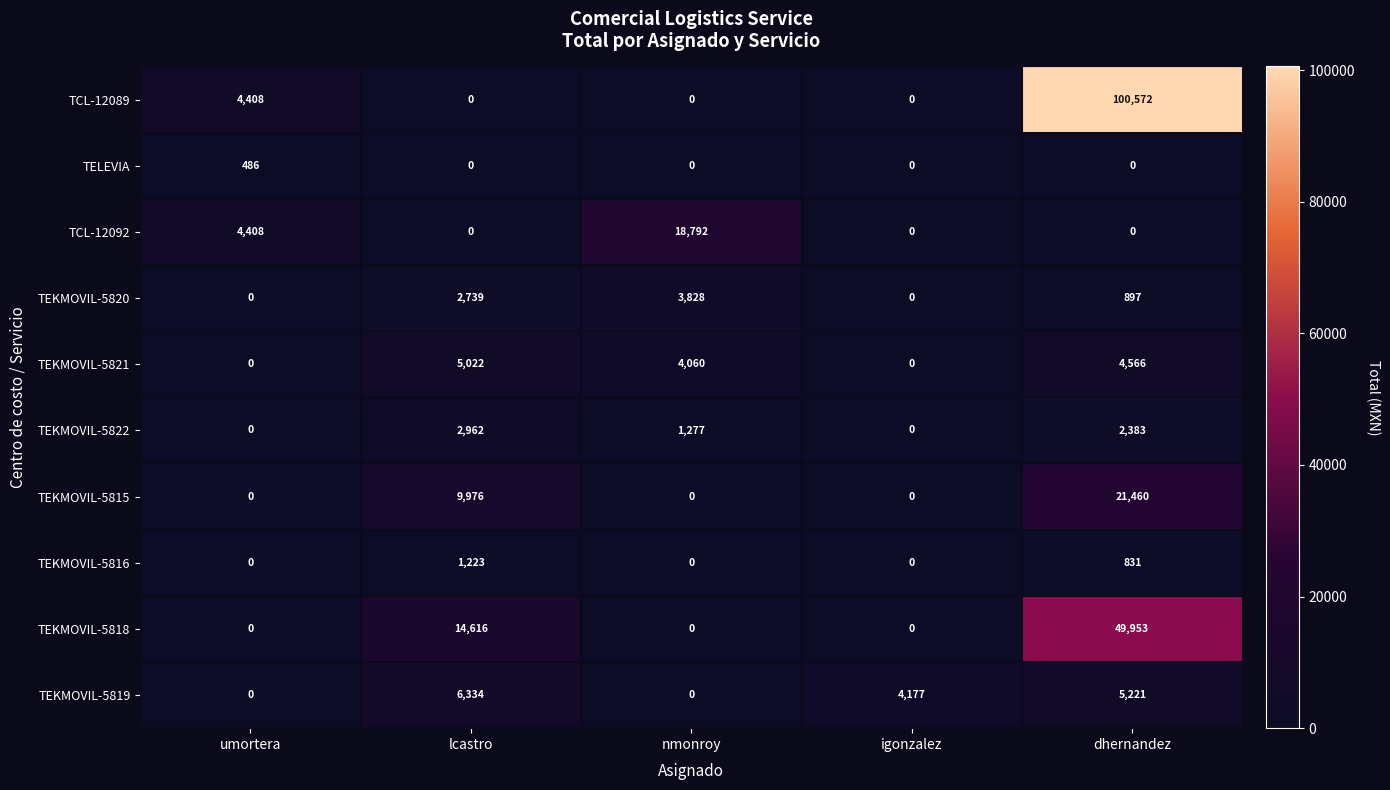

How many TCL-12092 values are between 0 and 4408?

4